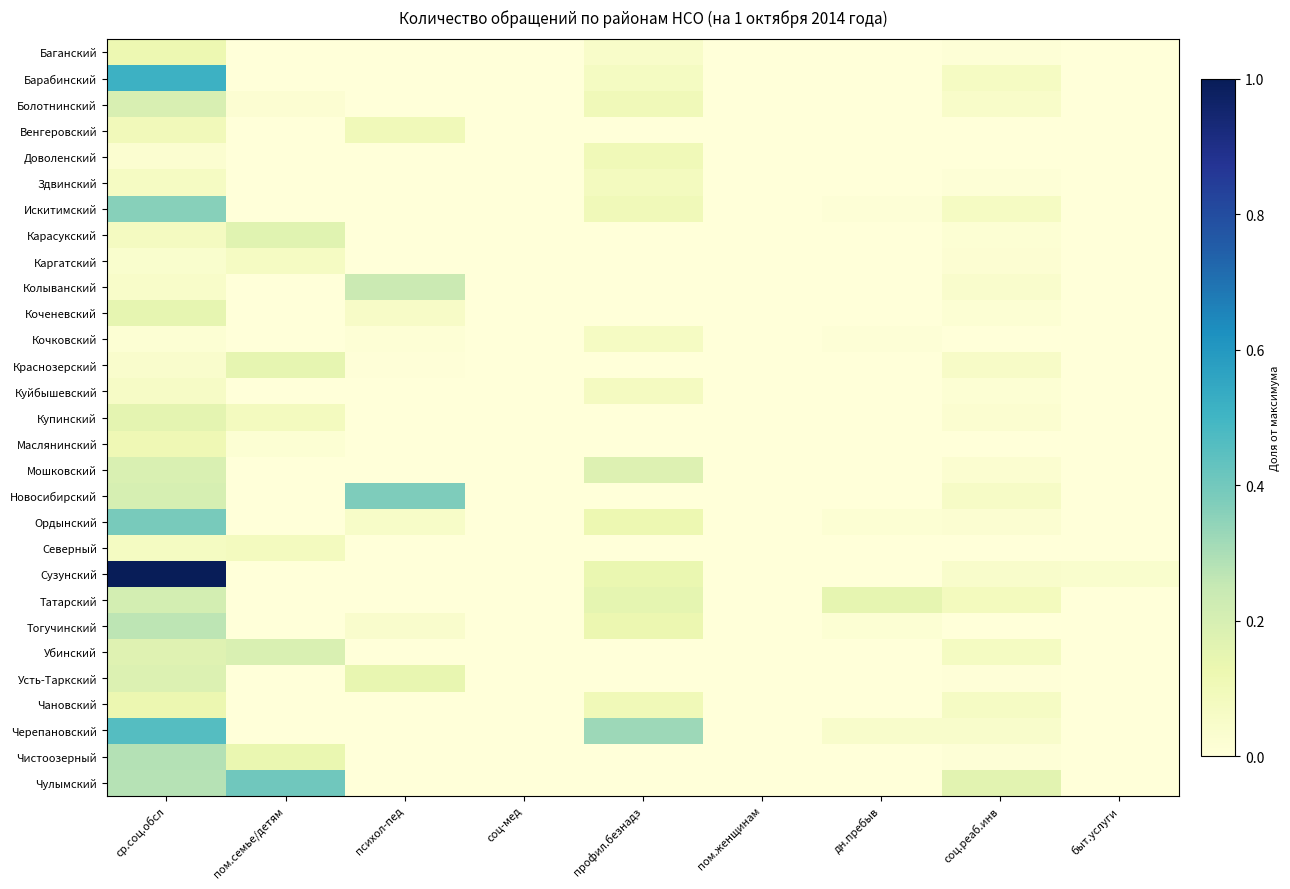

At how many categories does at least one series exceed 0?

7